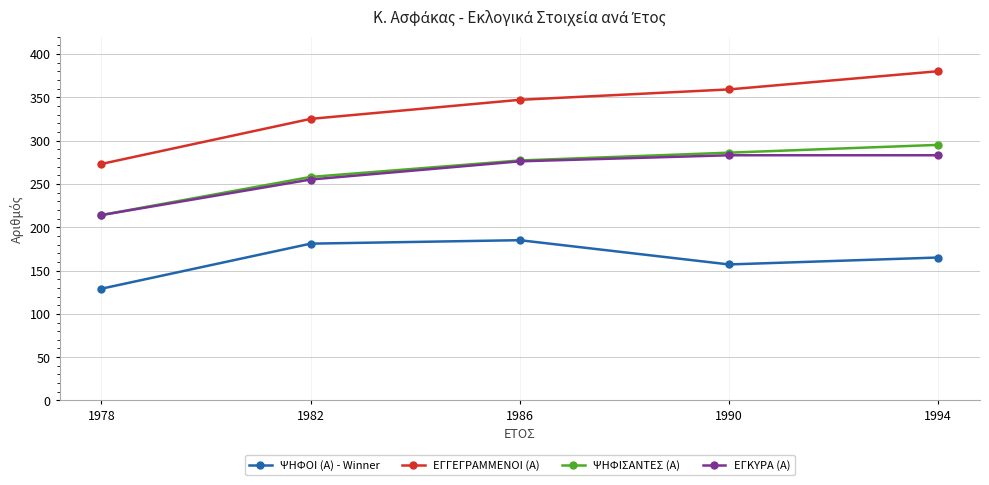

What are all the series names shown in the legend?

ΨΗΦΟΙ (Α) - Winner, ΕΓΓΕΓΡΑΜΜΕΝΟΙ (Α), ΨΗΦΙΣΑΝΤΕΣ (Α), ΕΓΚΥΡΑ (Α)